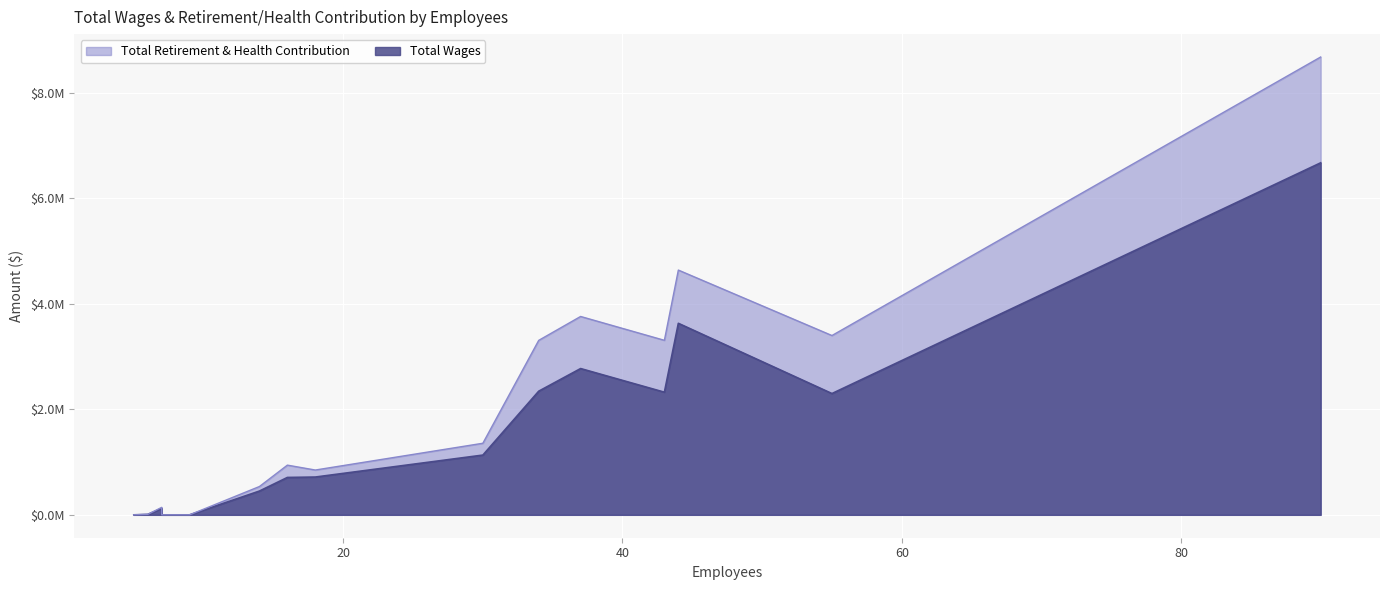

Which series has the largest range (max minus min)?

Total Wages